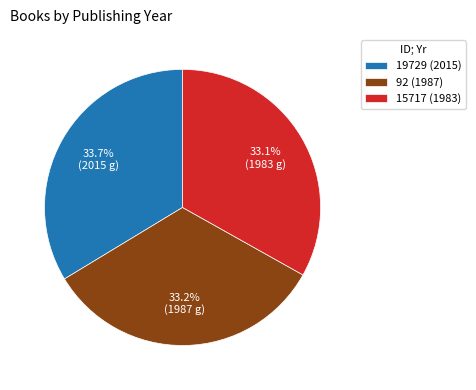

Is it true that 92 (1987) is 23% of the pie?

False